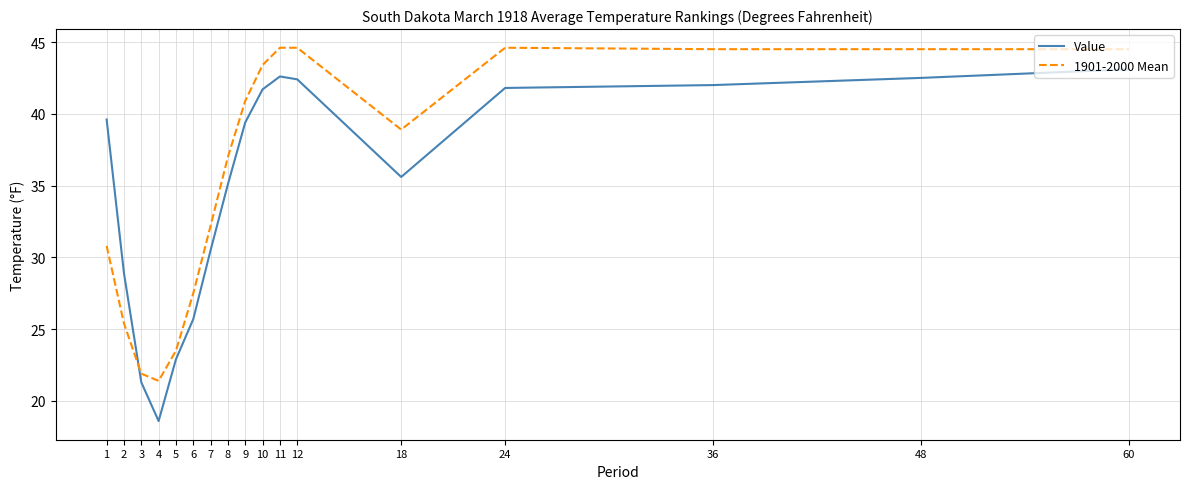

What is the maximum value shown in the chart?

44.6